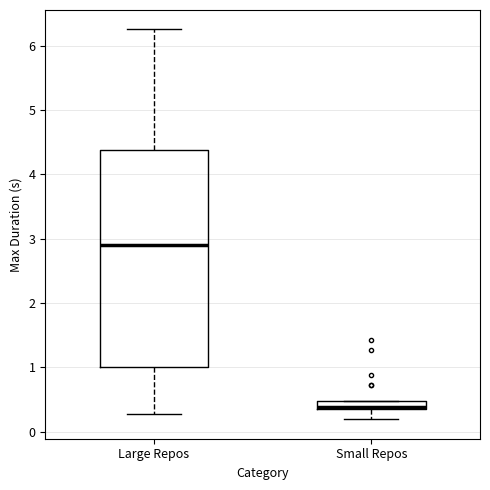

Comparing the boxes themselves (not the whiskers), which one is the tallest?

Large Repos